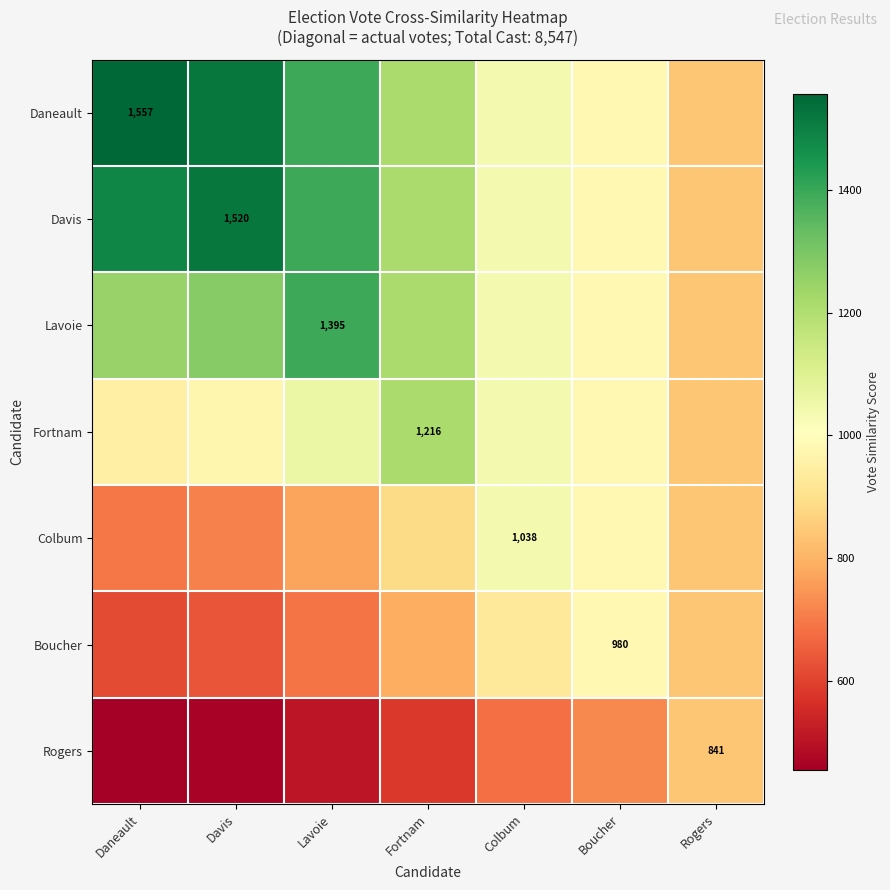

What is the difference between the highest and lowest values at Fortnam?

634.4